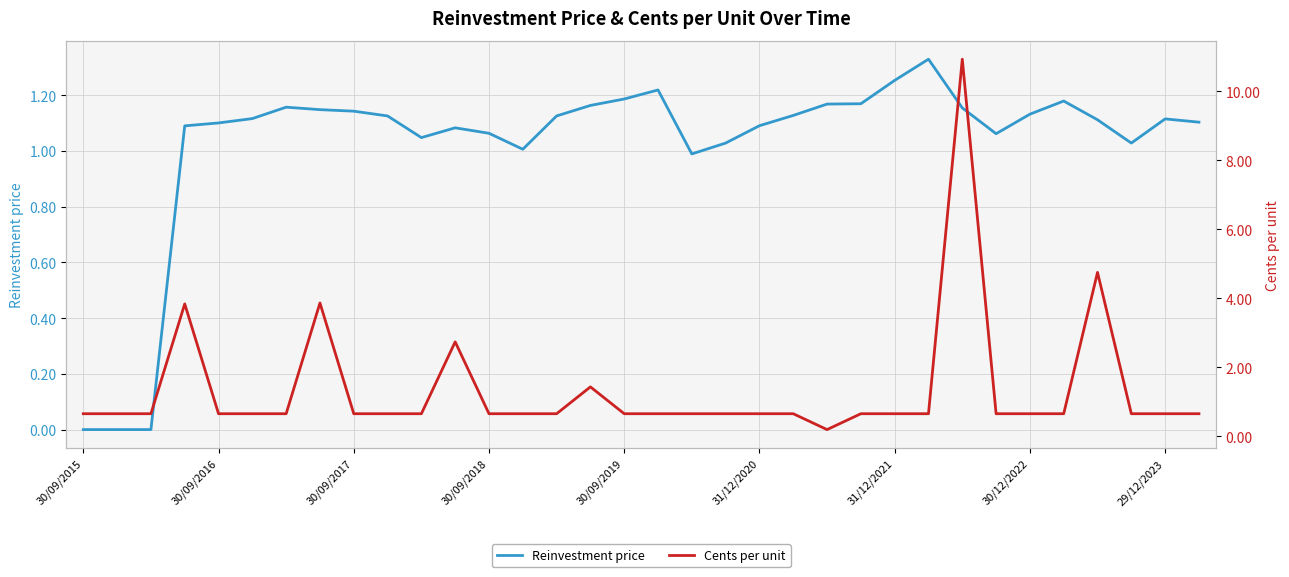

Does the chart display data point markers on the line(s)?

No